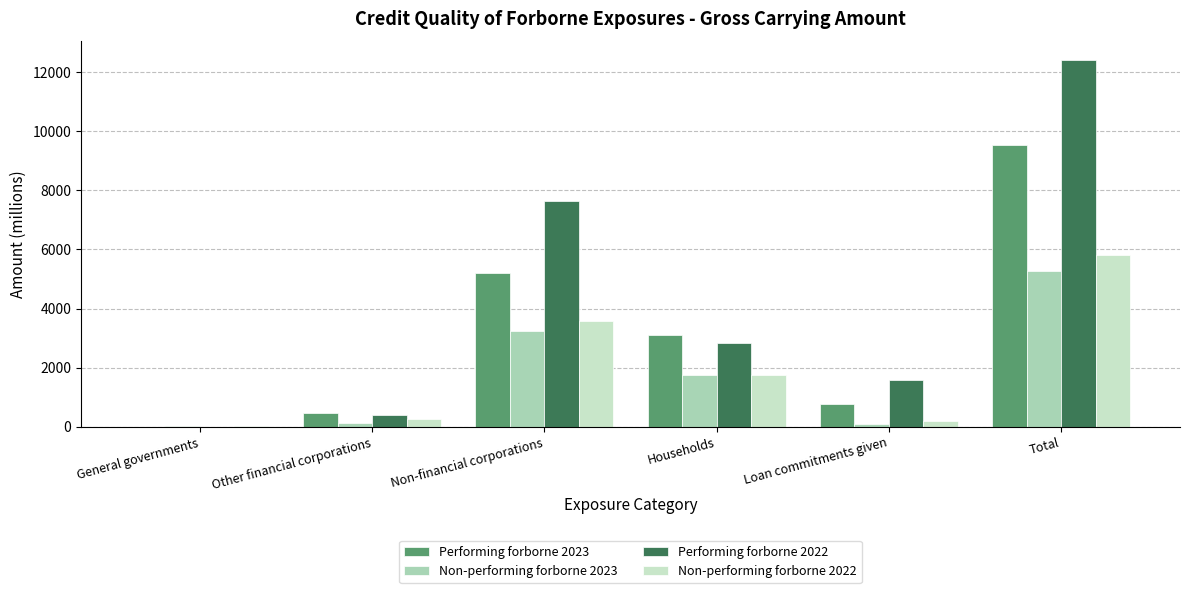

At which category is the sum across all series the highest?

Total